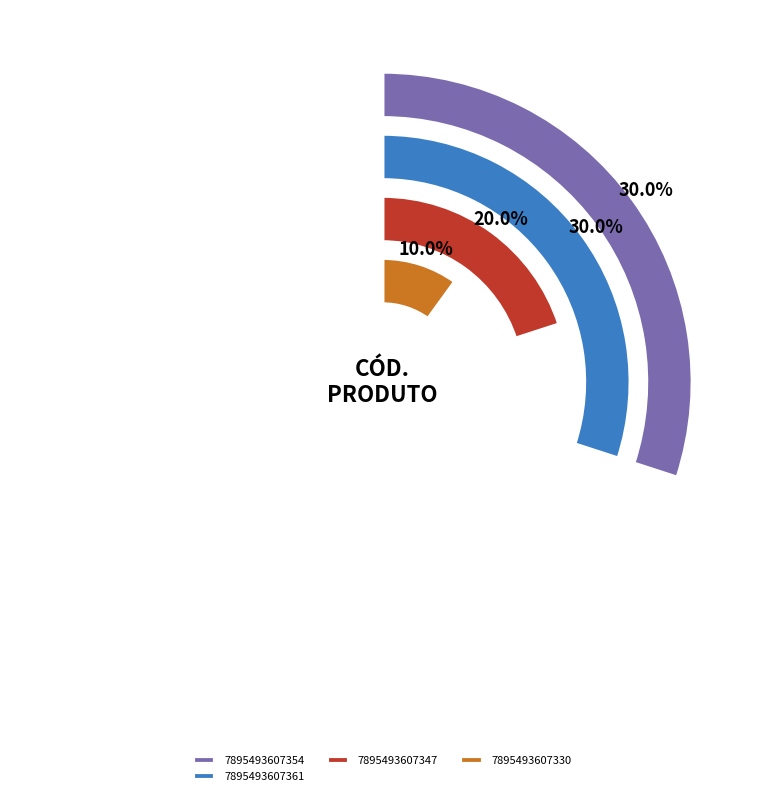

What percentage is the 7895493607361 slice, to the nearest percent?

30%